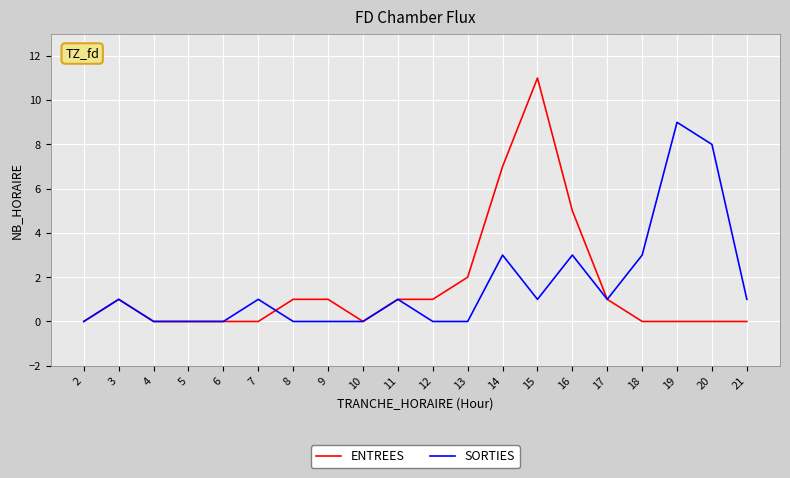

How many series are shown in this chart?

2